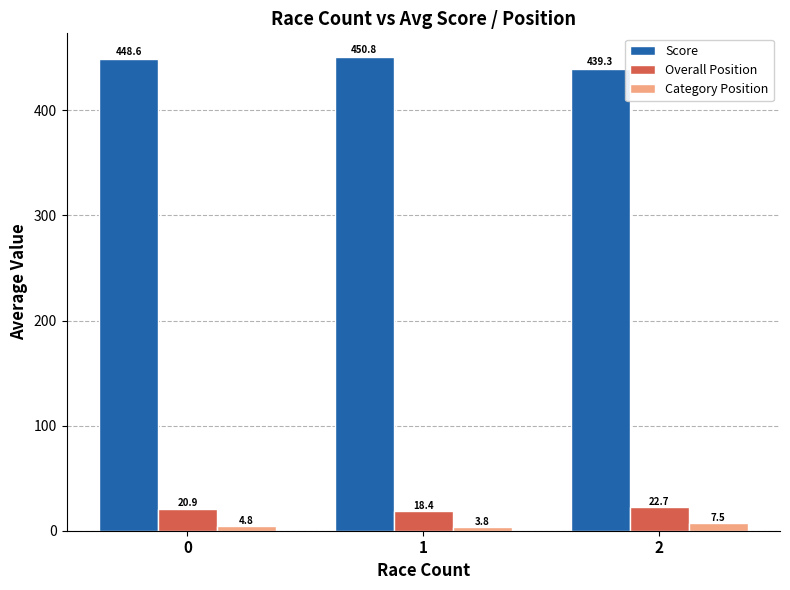

Which series has the largest range (max minus min)?

Score